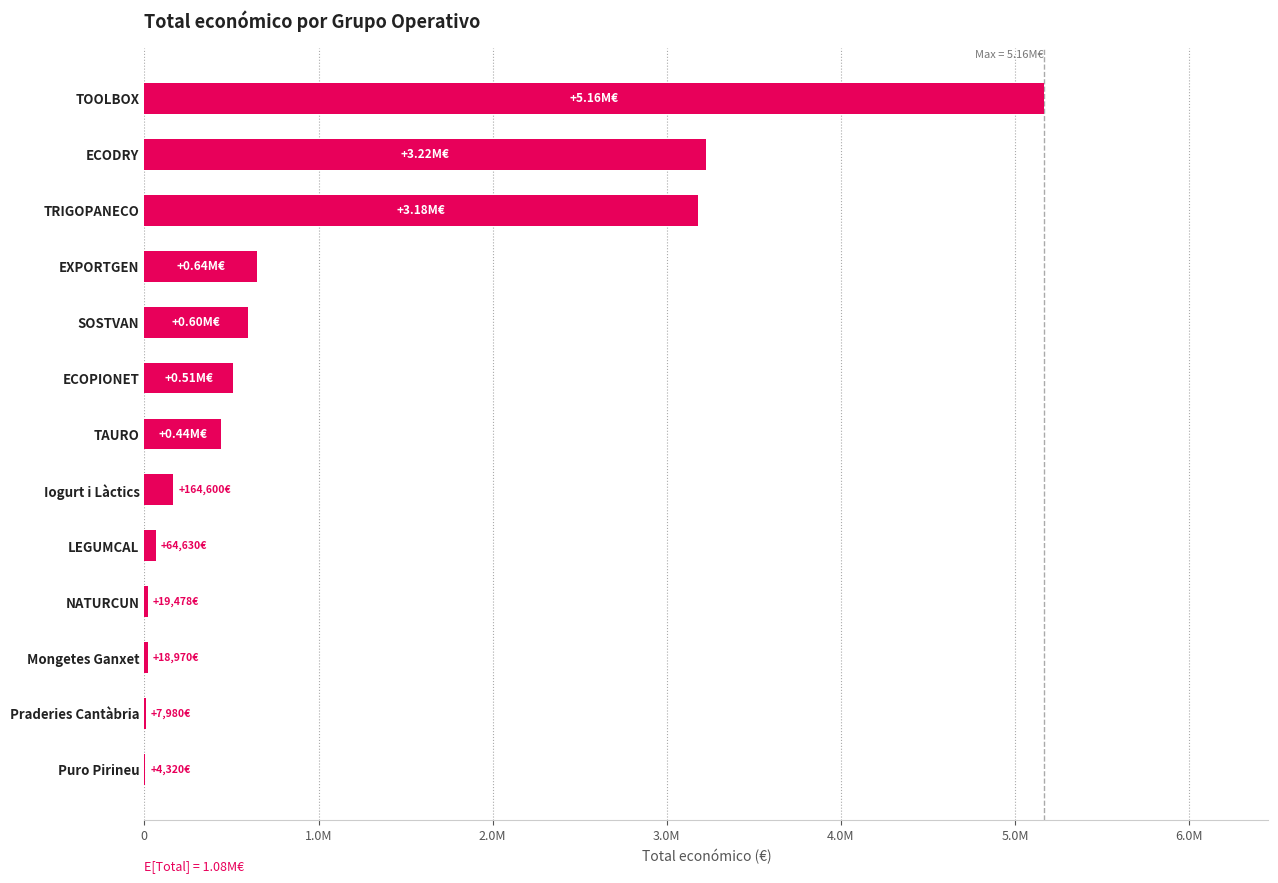

Which label corresponds to the largest value in the chart?

TOOLBOX